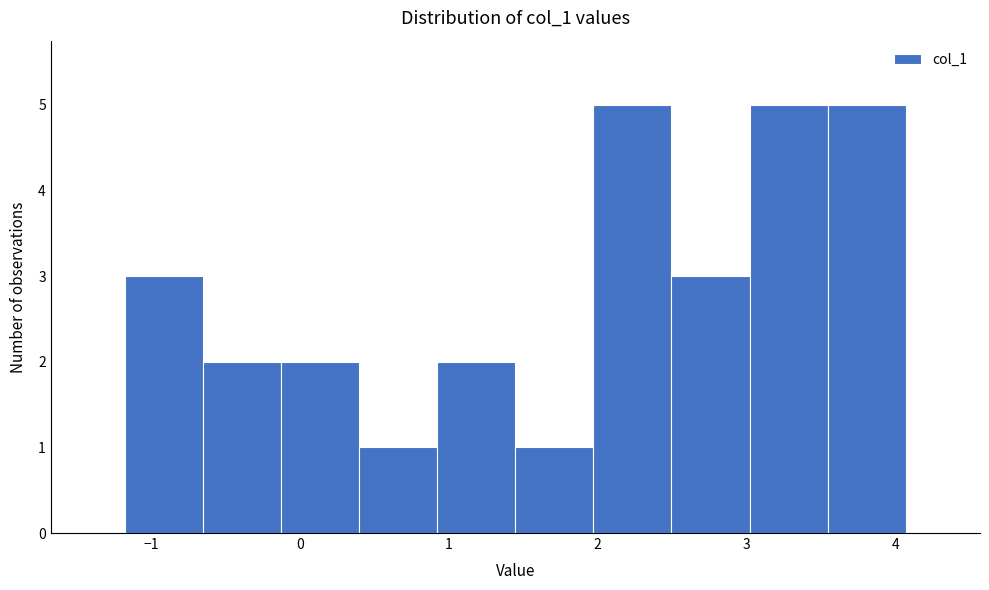

How tall is the bar that spans -0.7 to -0.1 on the x-axis? Neither the bar edges nor the heights are printed on the chart, so give them approximately, as read against the axes.

2